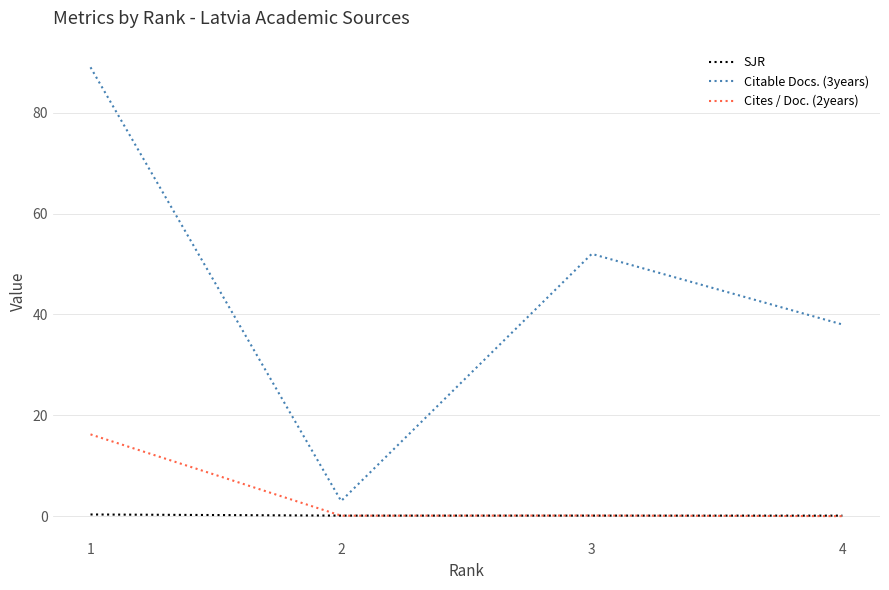

List the series in order of their peak value, lowest first.

SJR, Cites / Doc. (2years), Citable Docs. (3years)